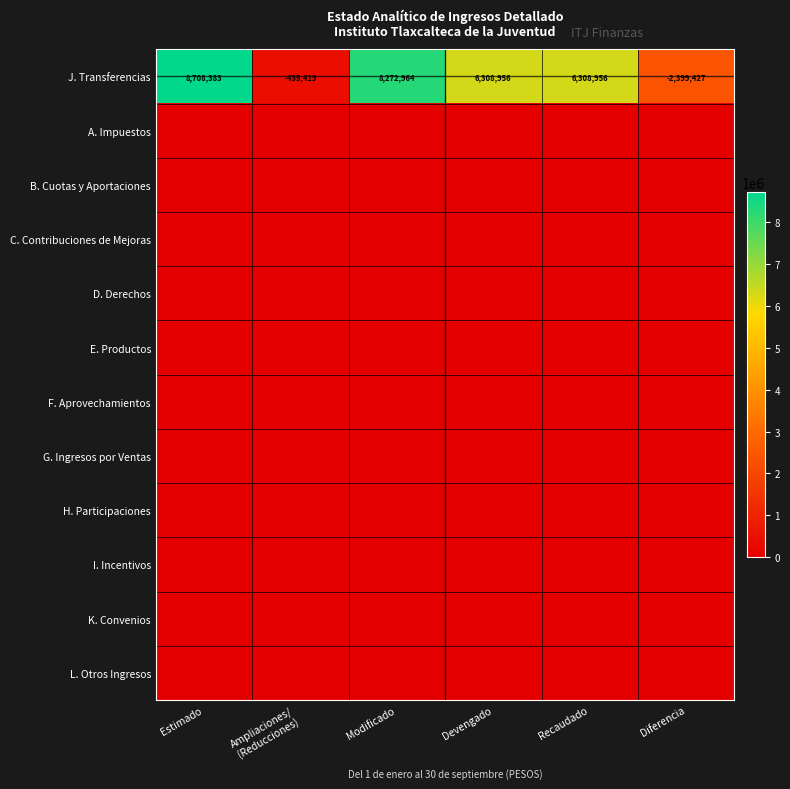

The J. Transferencias series shows 6308956 at Recaudado. True or false?

True